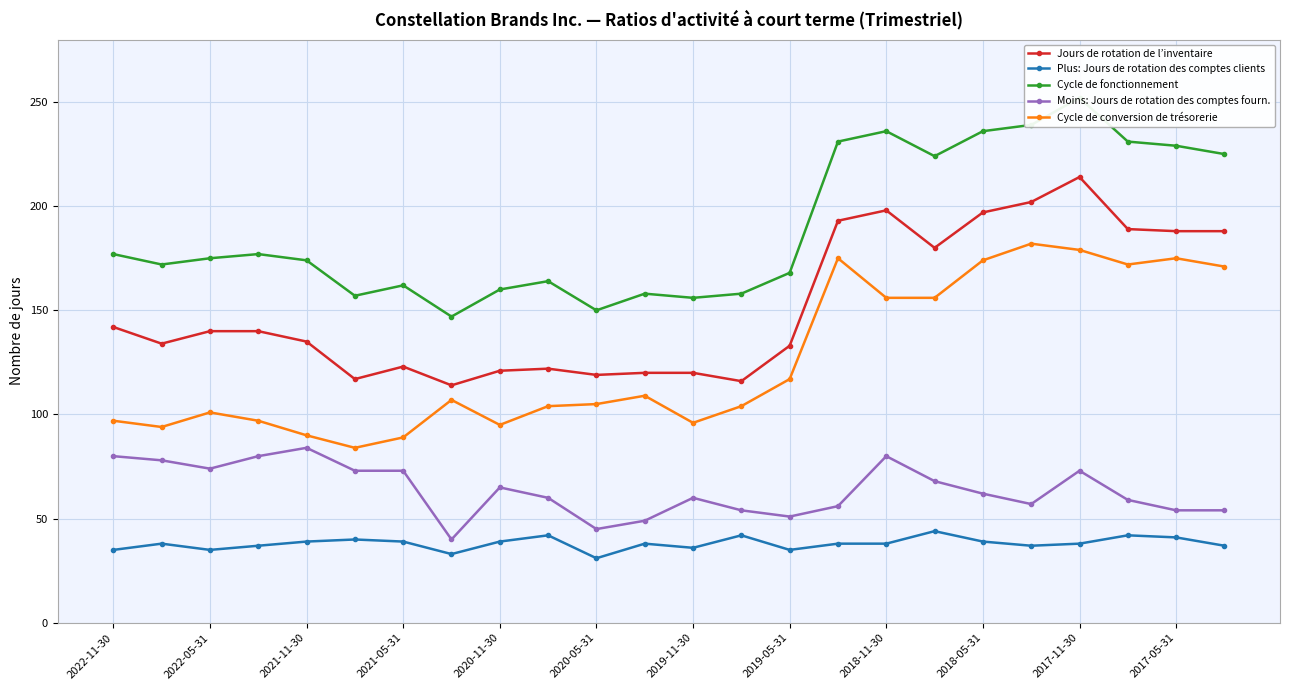

The value of Cycle de fonctionnement at 23 is 382. True or false?

False